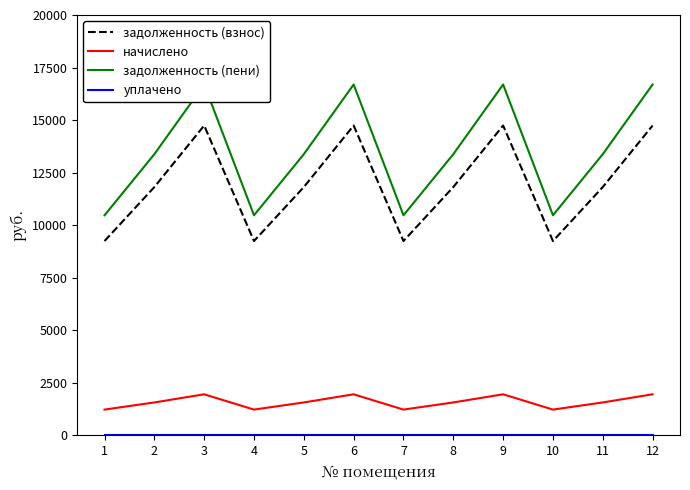

Rank the series at 1 from highest to lowest value.

задолженность (пени), задолженность (взнос), начислено, уплачено